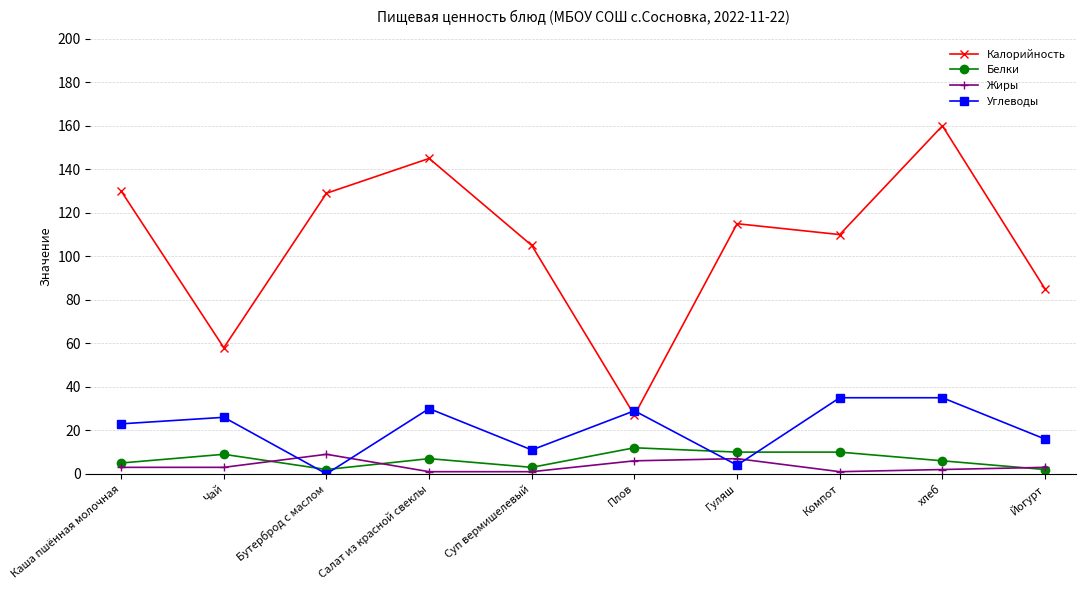

What is the label of the 10th point from the right?

Каша пшённая молочная